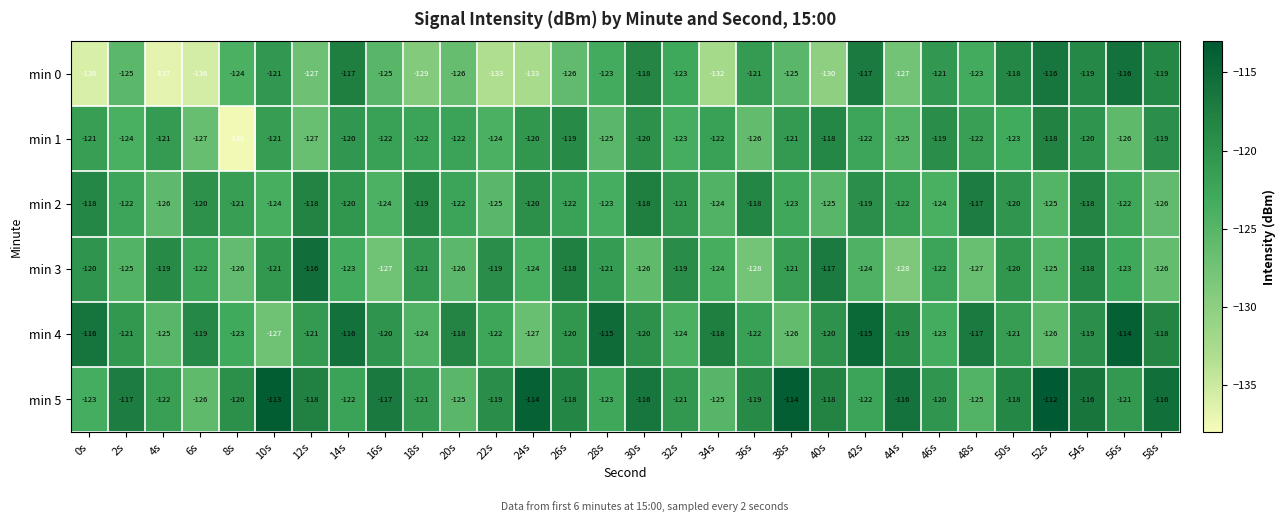

What value does the min 2 series have at 16s?

-124